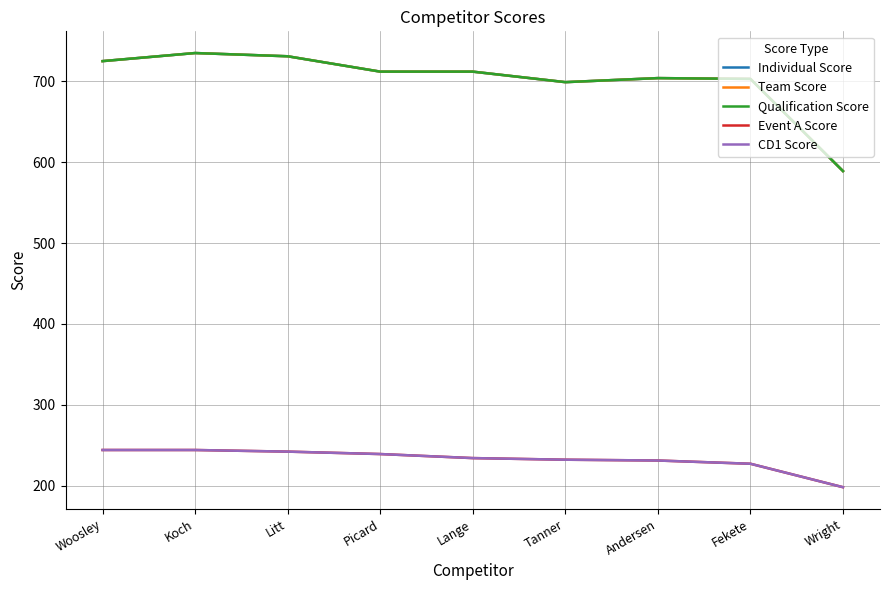

Does the chart have visible grid lines?

Yes